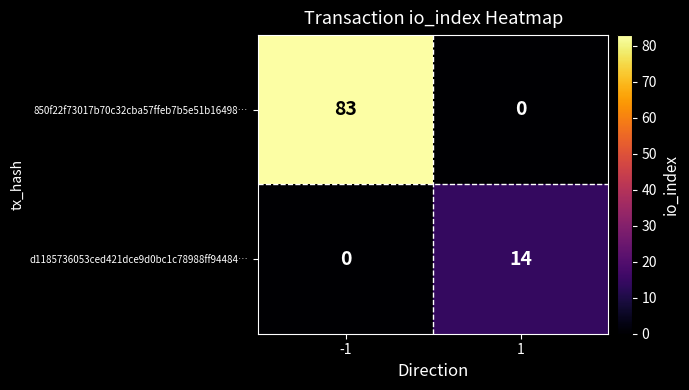

At 1, list the series in order from largest to smallest.

d1185736053ced421dce9d0bc1c78988ff94484…, 850f22f73017b70c32cba57ffeb7b5e51b16498…